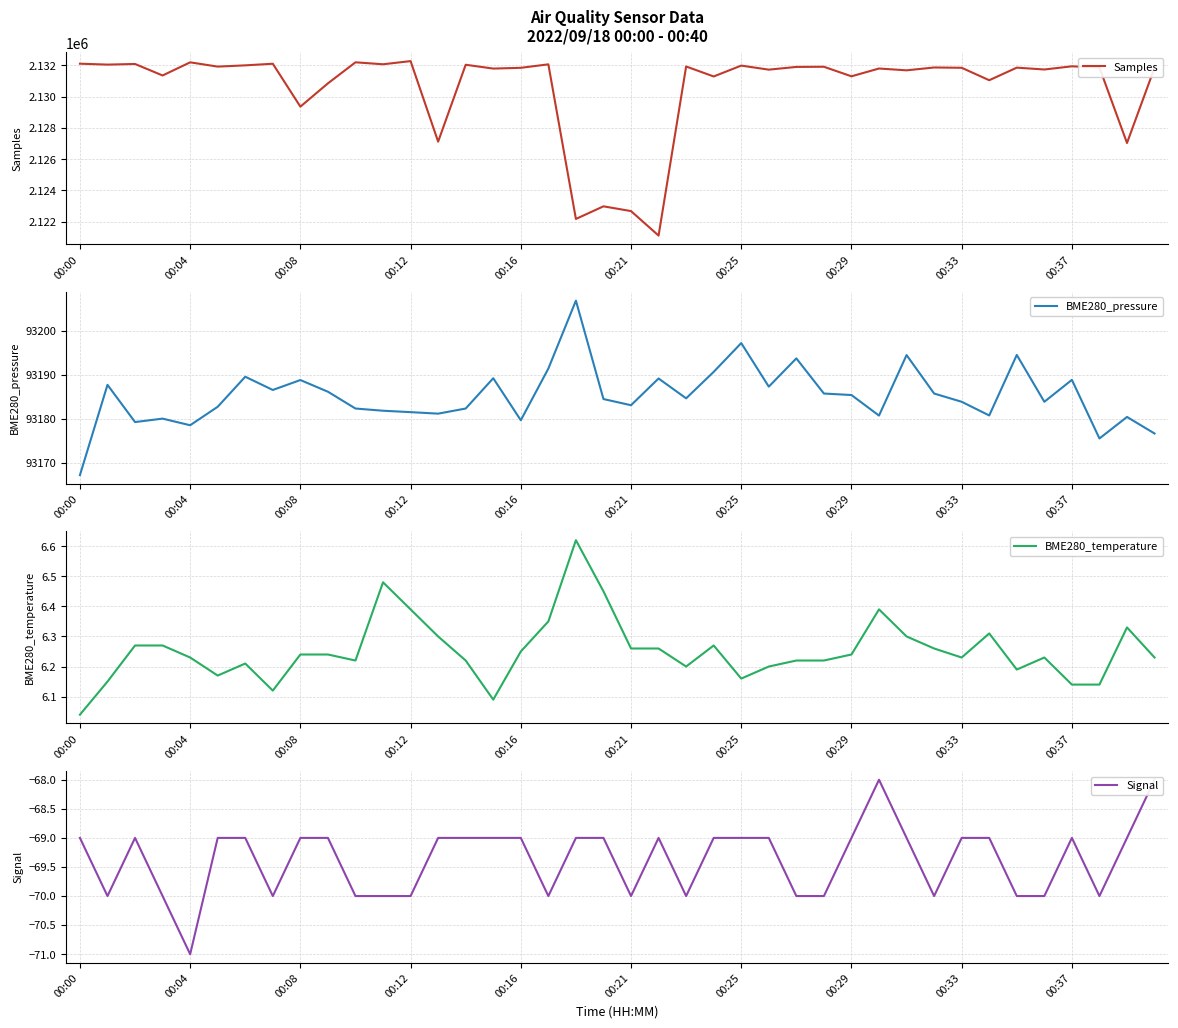

How many interior local peaks does the BME280_temperature series have?

8